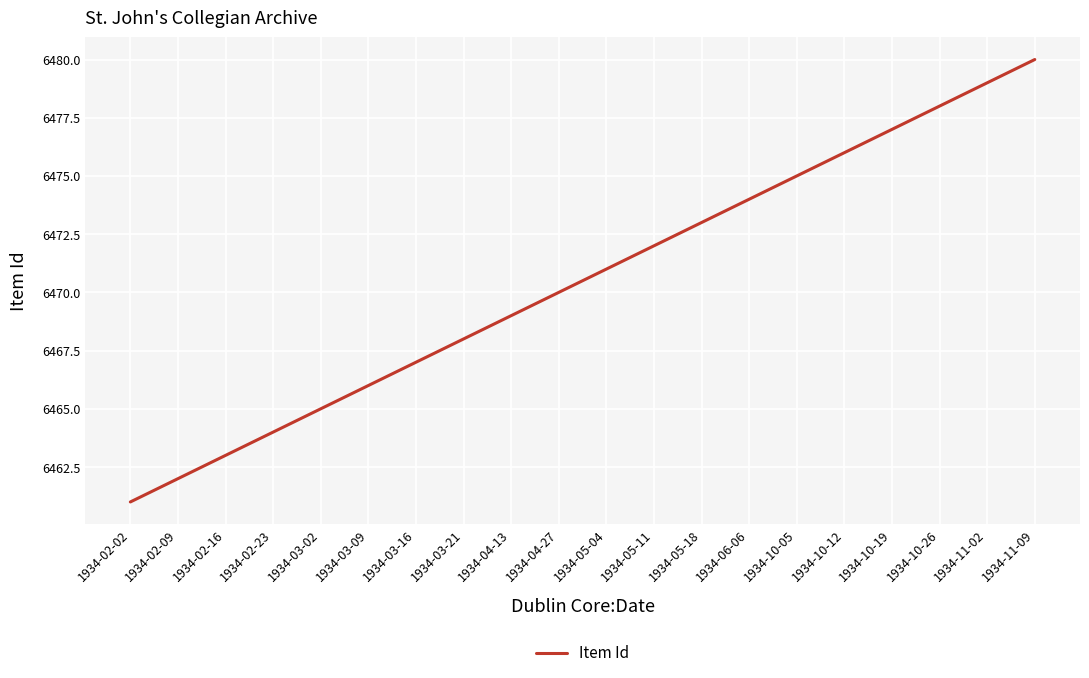

What is the maximum value shown in the chart?

6480